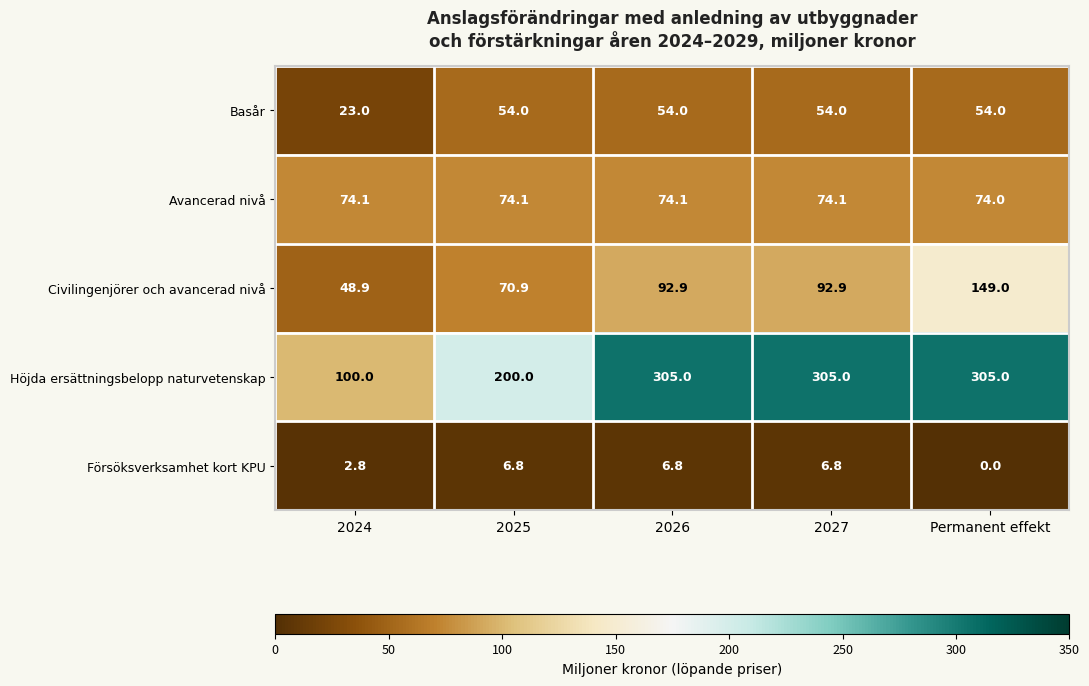

At which category is the sum across all series the highest?

Permanent effekt